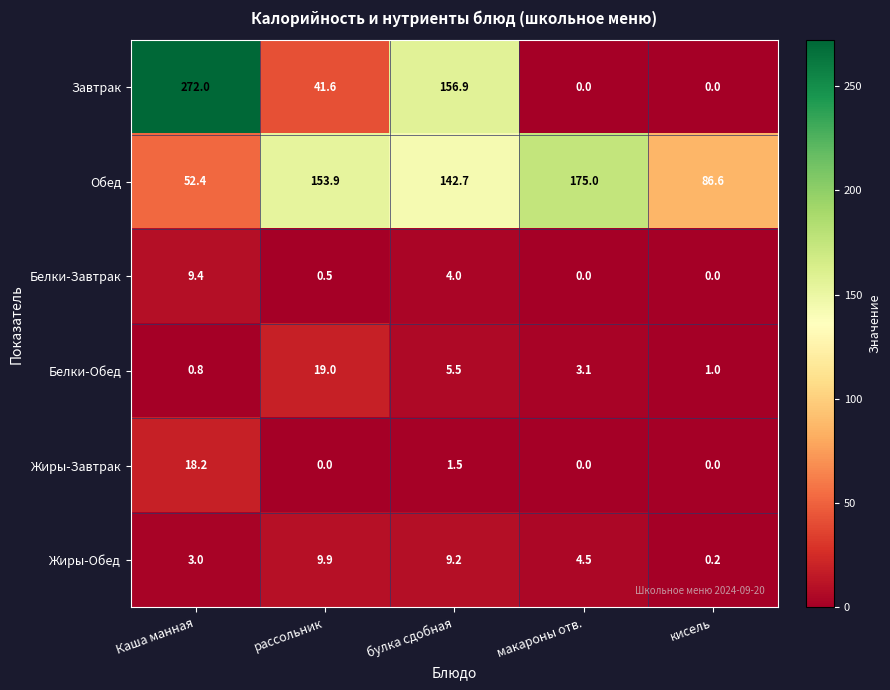

How many series are shown in this chart?

6